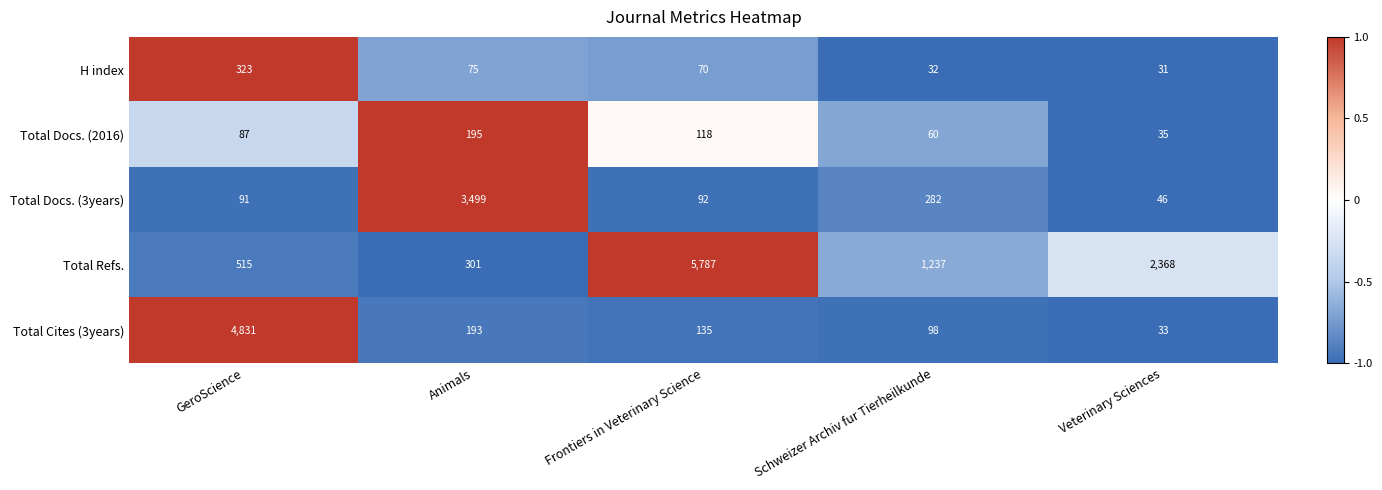

Rank the series by their maximum value, from lowest to highest.

Total Docs. (2016), H index, Total Docs. (3years), Total Cites (3years), Total Refs.